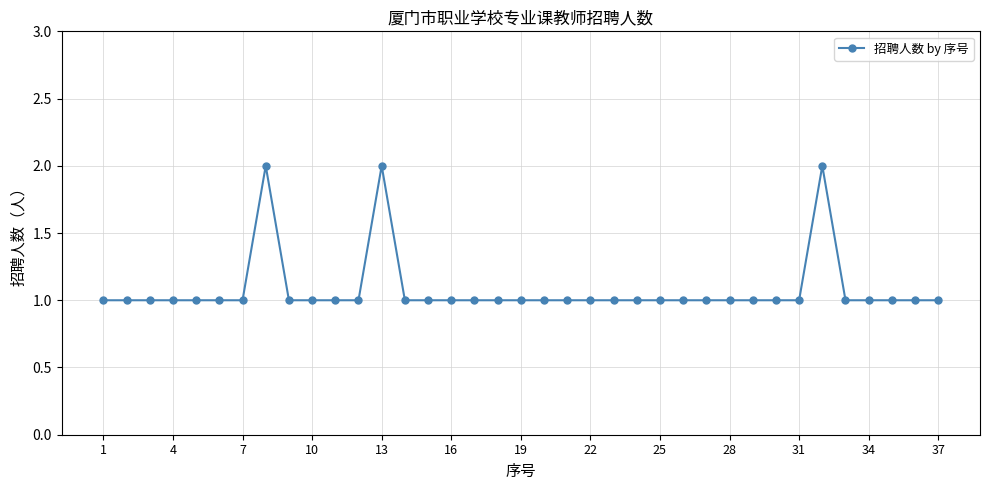

What is the sum of all values?

40